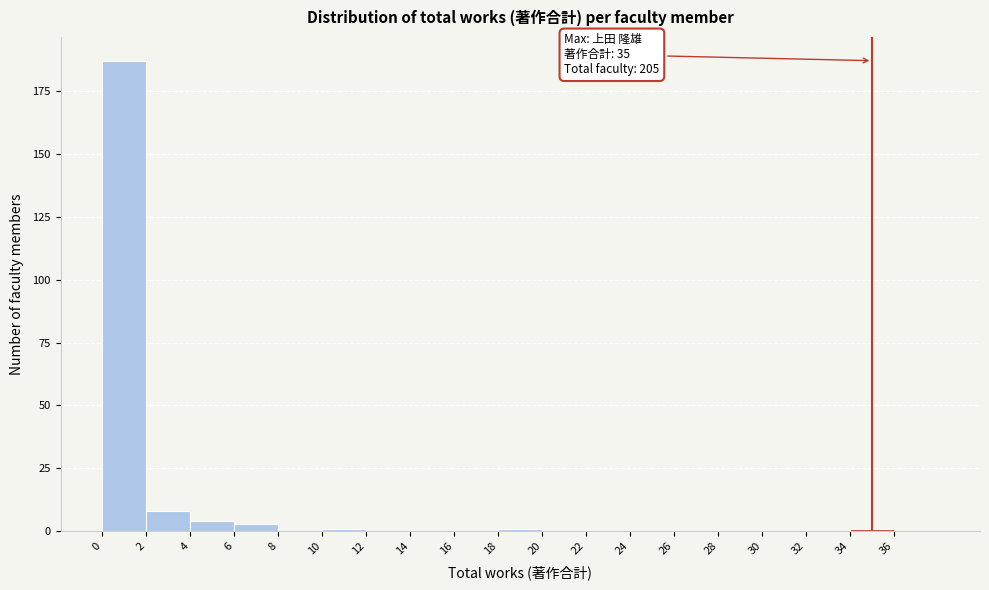

Which range on the x-axis has the tallest bar?

0 to 2